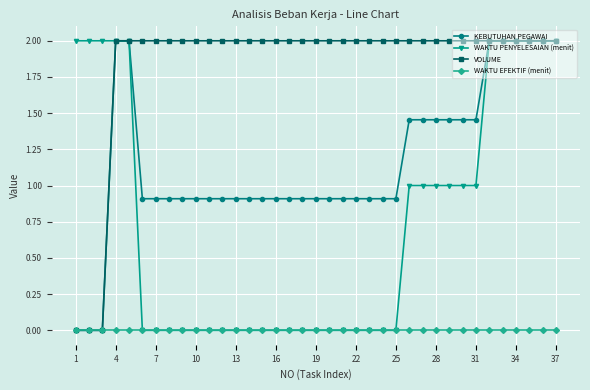

Rank the series by their average value, from lowest to highest.

WAKTU EFEKTIF (menit), WAKTU PENYELESAIAN (menit), KEBUTUHAN PEGAWAI, VOLUME